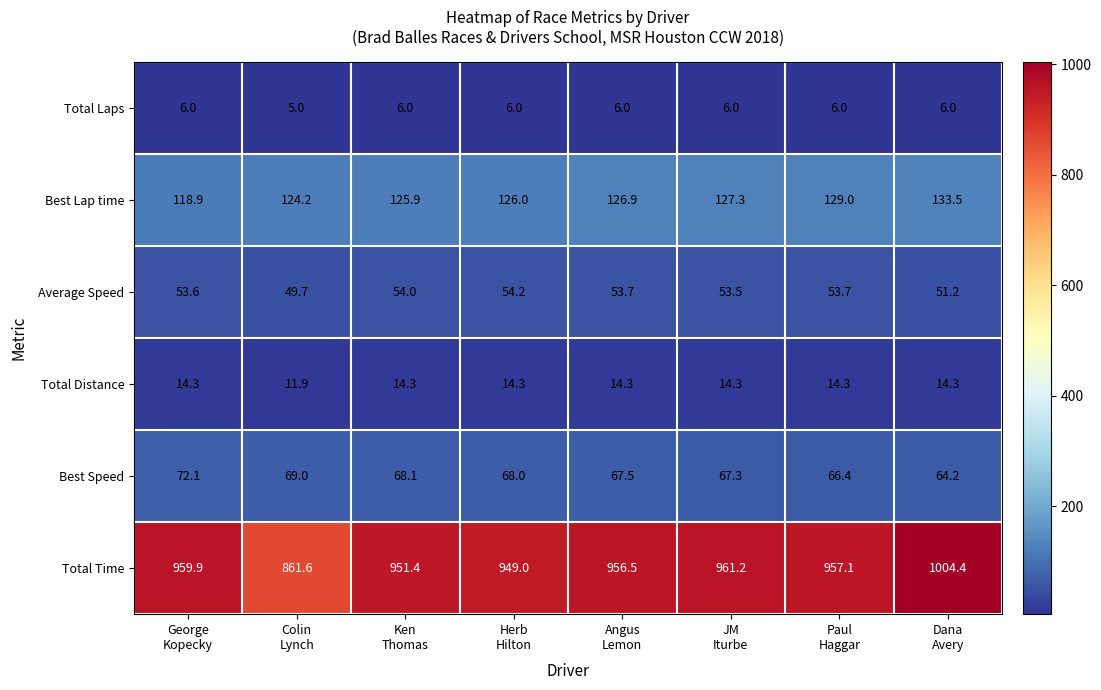

What is the sum of all Total Time values?

7601.1